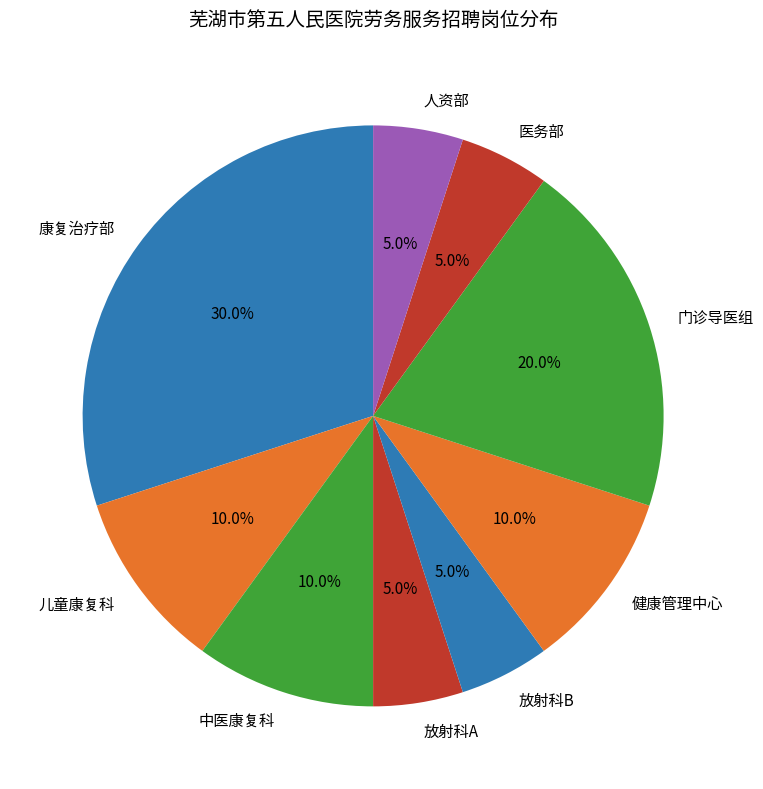

Is it true that 医务部 is 18% of the pie?

False